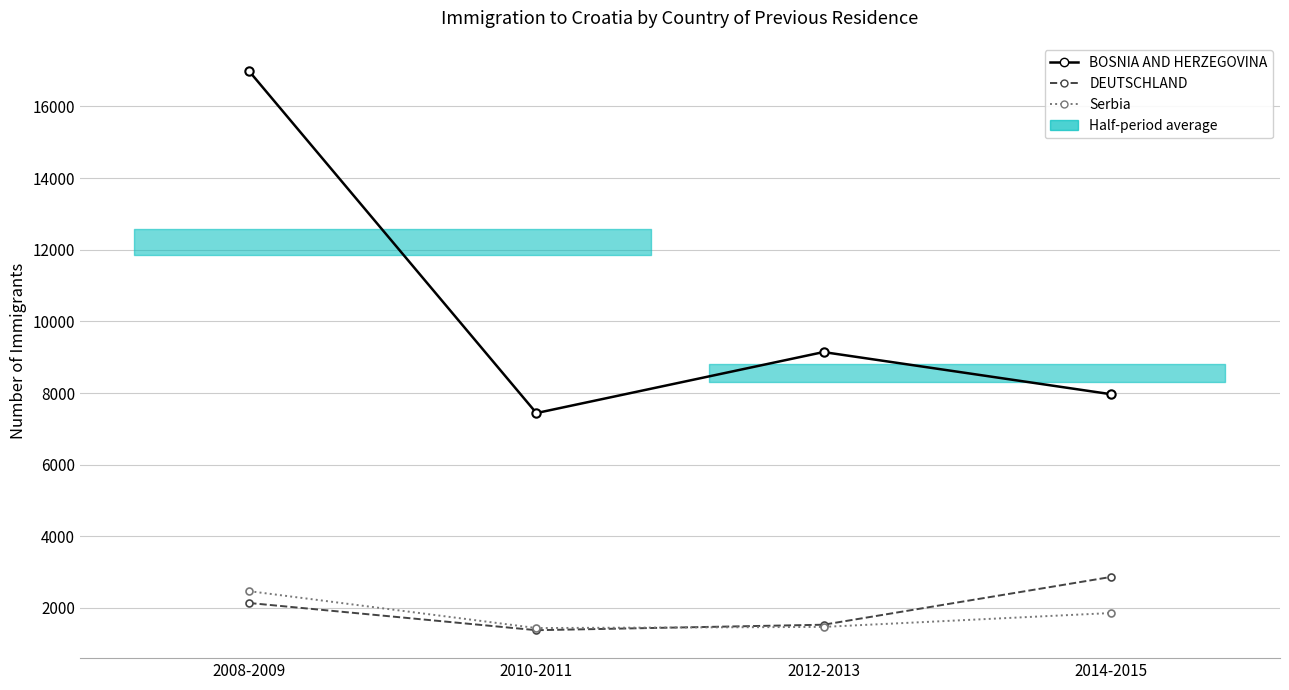

Is the value of Serbia at 2010-2011 greater than the value of DEUTSCHLAND at 2010-2011?

Yes